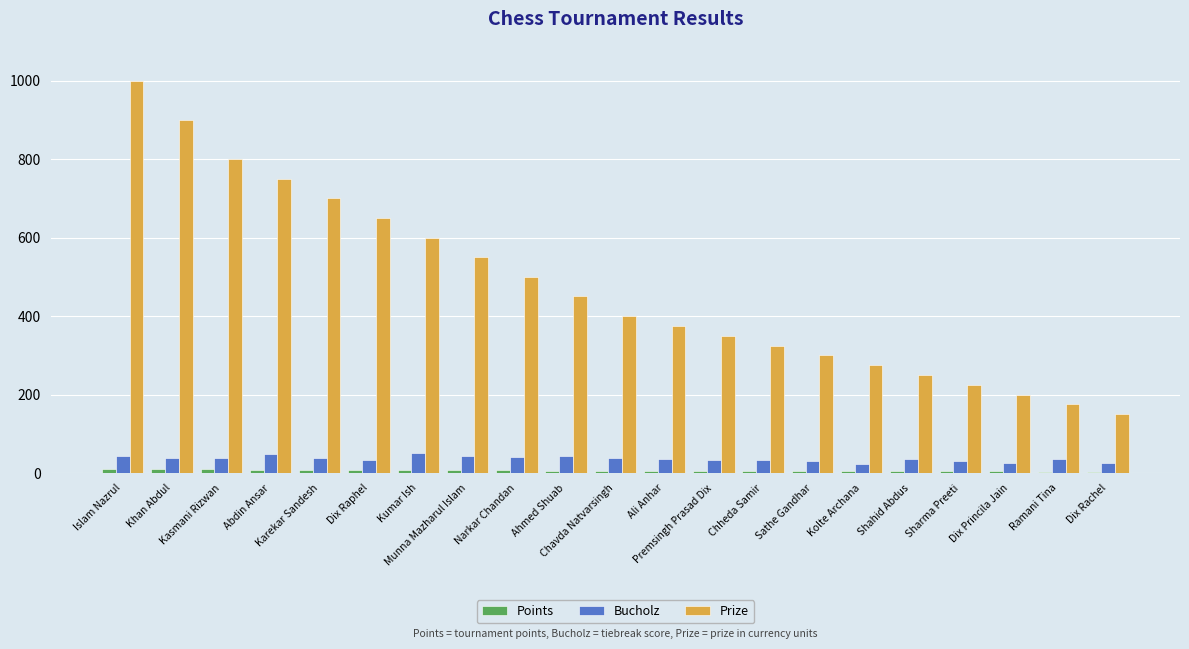

What is the difference between the Prize values at Ali Anhar and Khan Abdul?

525